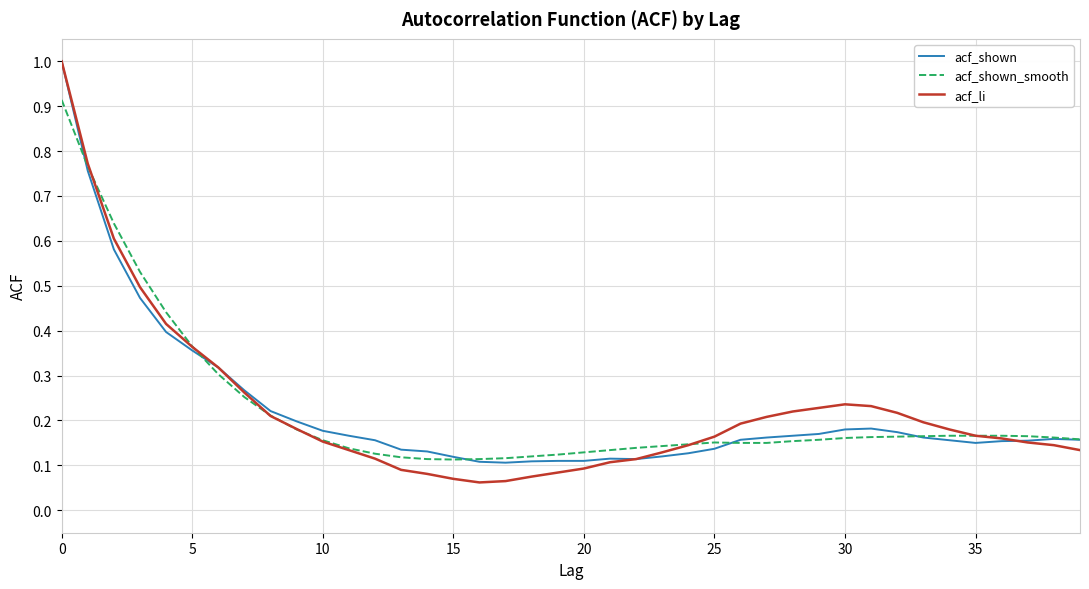

Which series has the largest range (max minus min)?

acf_li